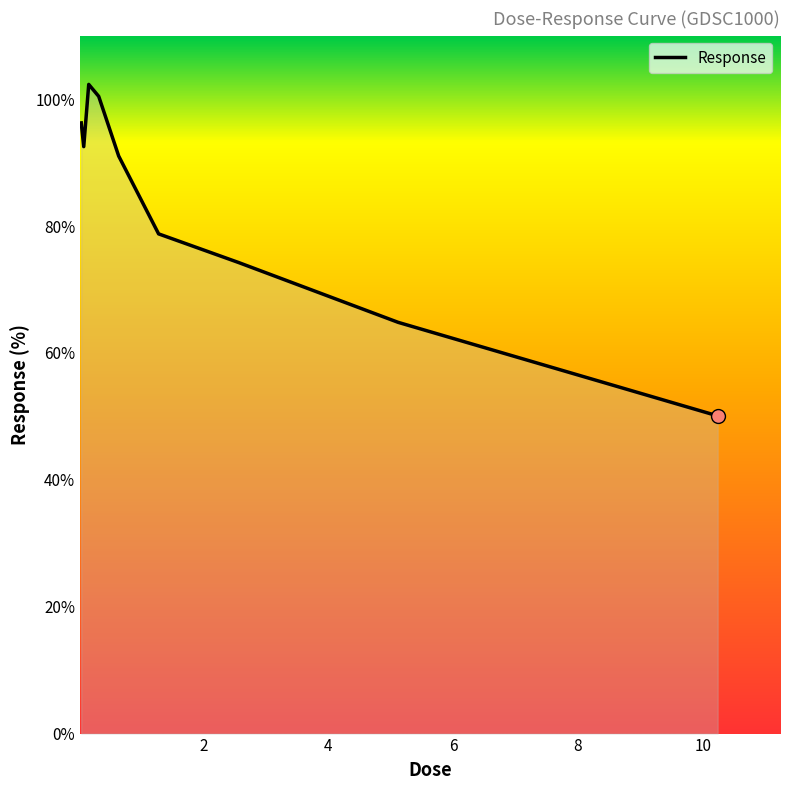

What is the difference between the maximum and minimum values?

52.3